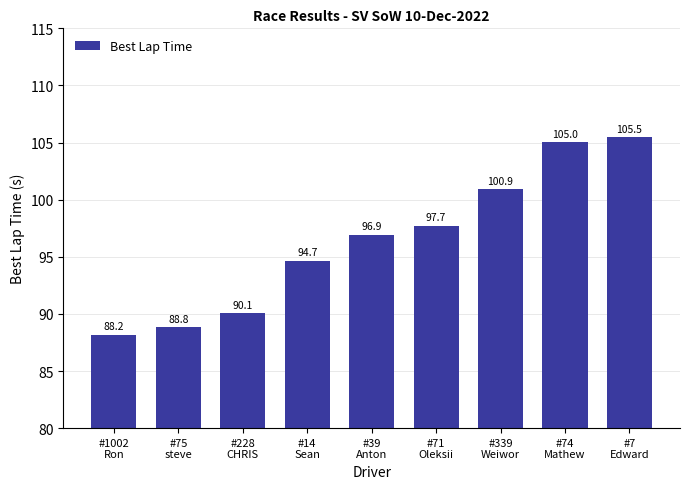

List the labels in order of value, largest first.

#7
Edward, #74
Mathew, #339
Weiwor, #71
Oleksii, #39
Anton, #14
Sean, #228
CHRIS, #75
steve, #1002
Ron